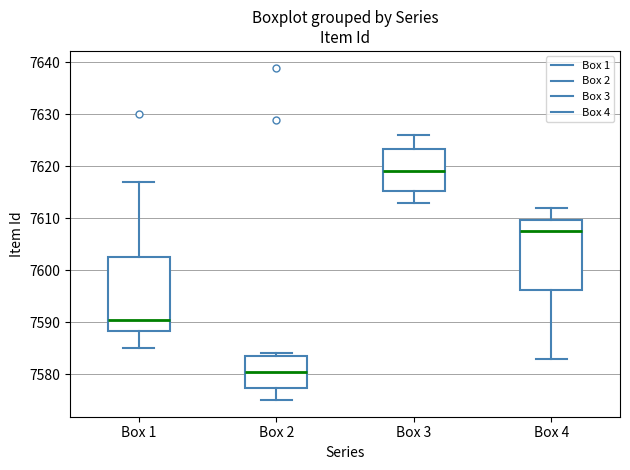

Where does the median line of the box for Box 2 sit on the y-axis? The values are not printed on the chart, so give them approximately, as read against the axis.

7581